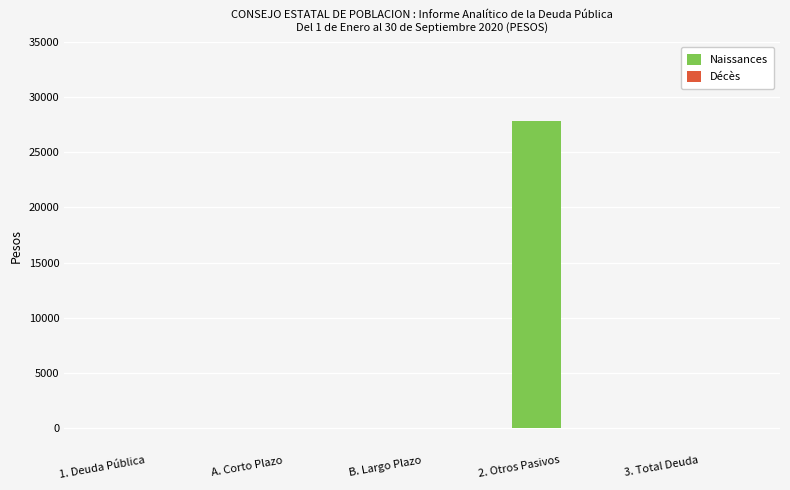

Between 2. Otros Pasivos and 1. Deuda Pública, which is larger?

2. Otros Pasivos